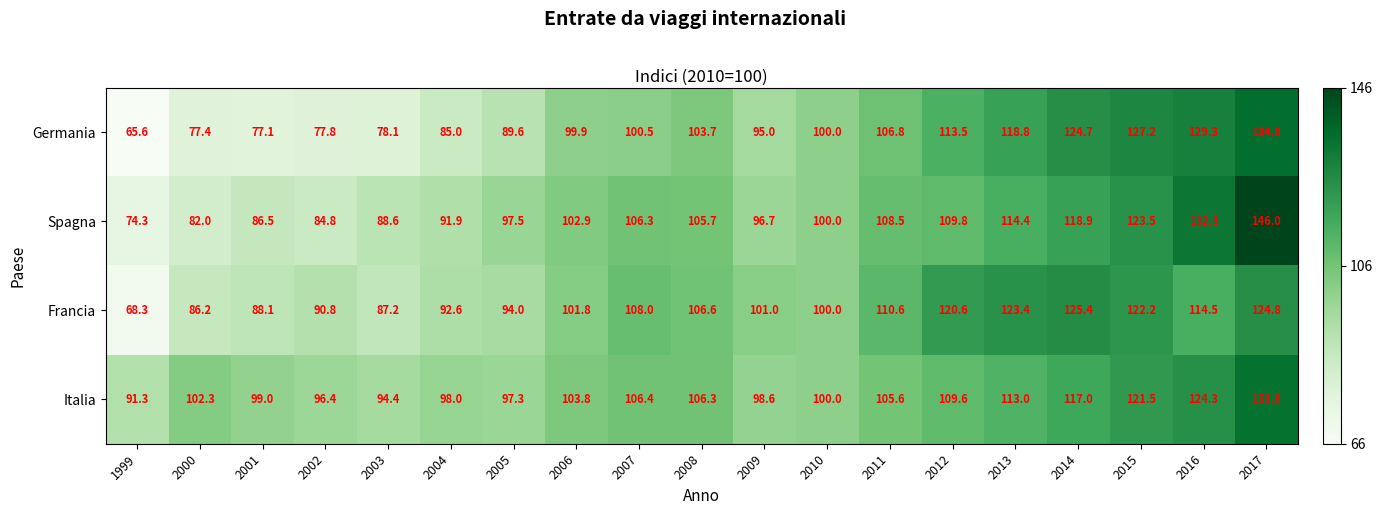

What is the greatest value displayed?

146.0